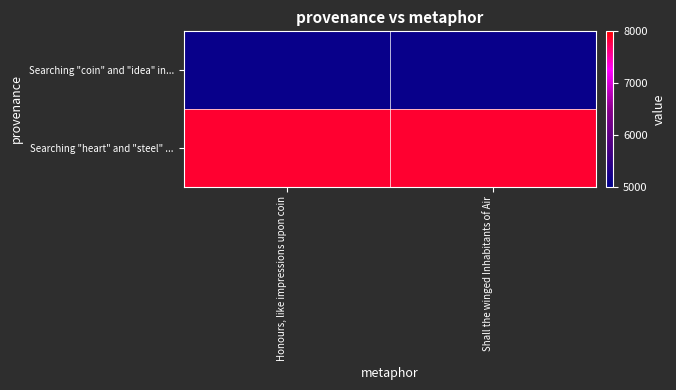

Between Shall the winged Inhabitants of Air and Honours, like impressions upon coin, which is larger?

Shall the winged Inhabitants of Air